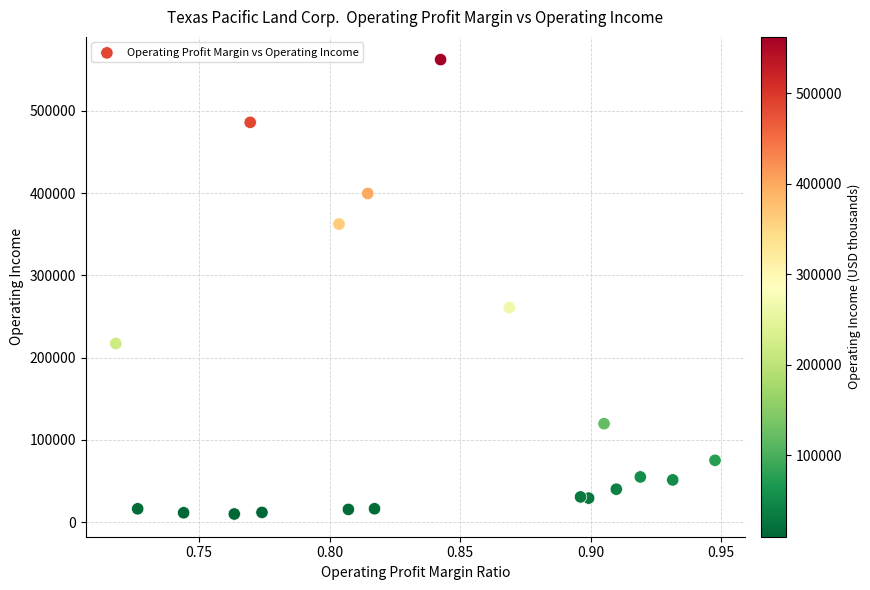

What Y value in the scatter plot is closest to 286149?

260834